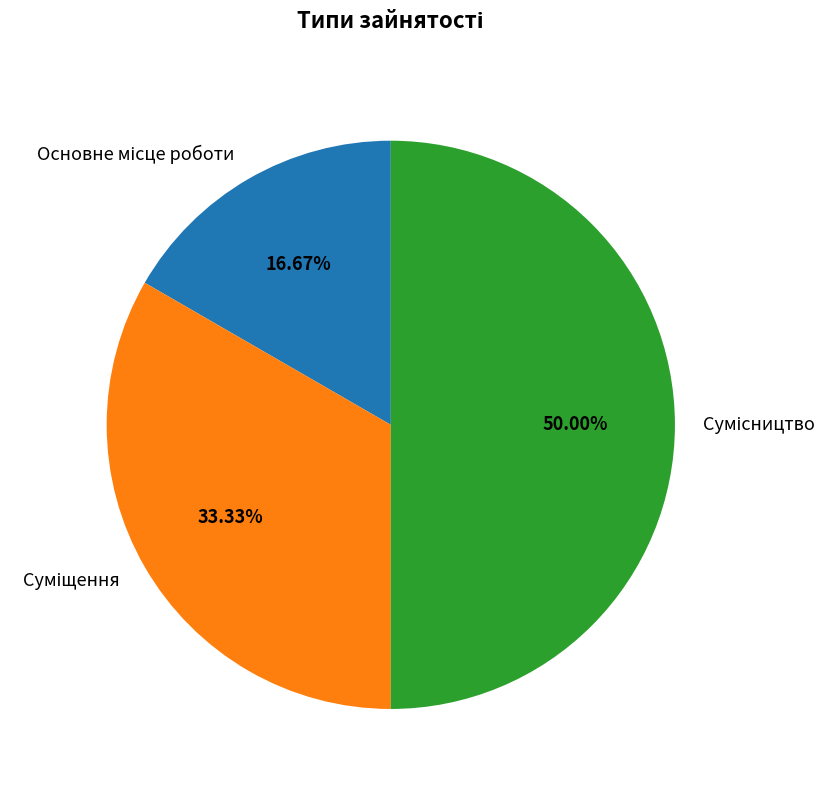

Which category has the biggest portion of the pie?

Сумісництво